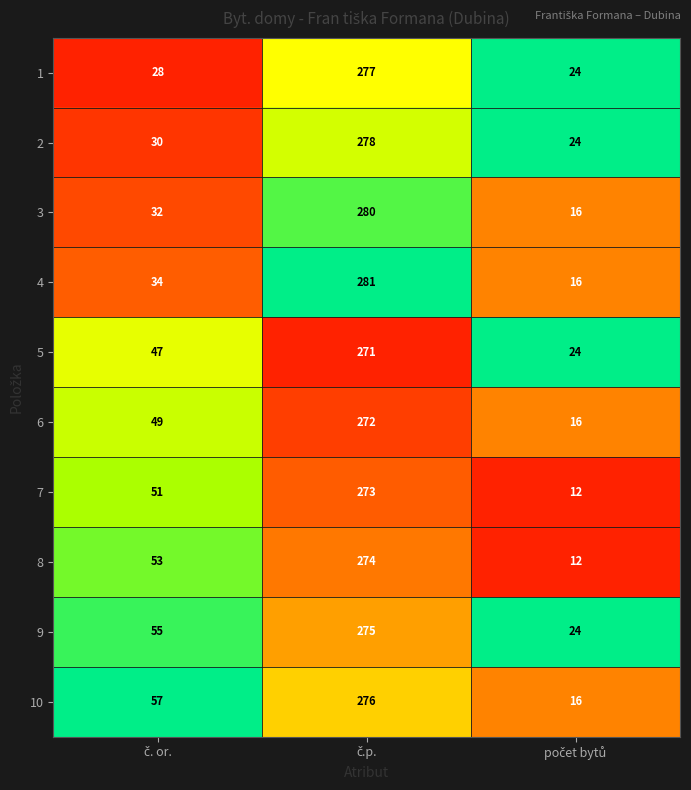

Rank the series by their maximum value, from lowest to highest.

5, 6, 7, 8, 9, 10, 1, 2, 3, 4